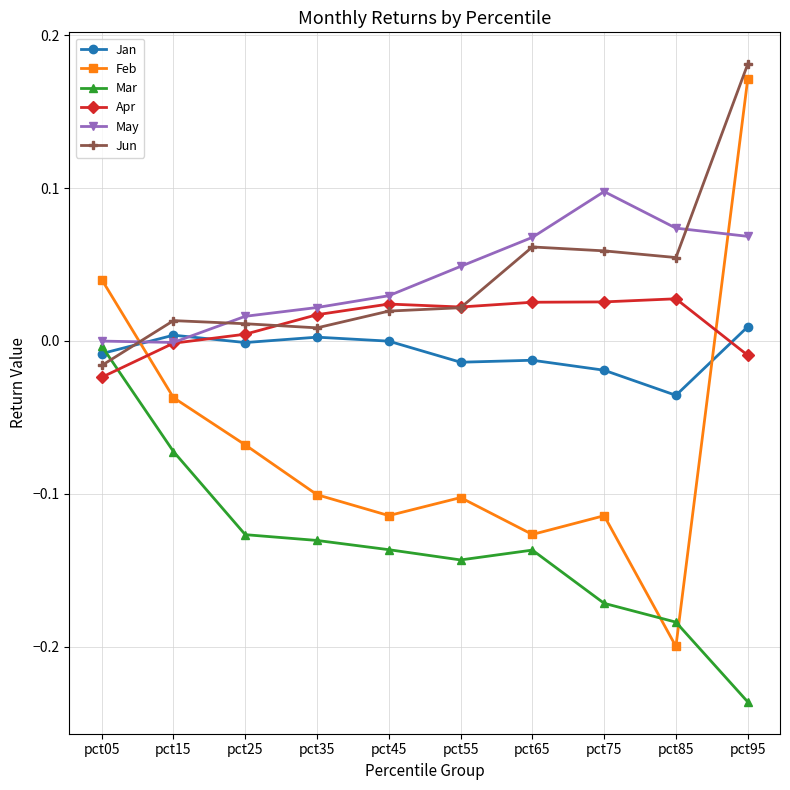

How many distinct data groups are displayed?

6